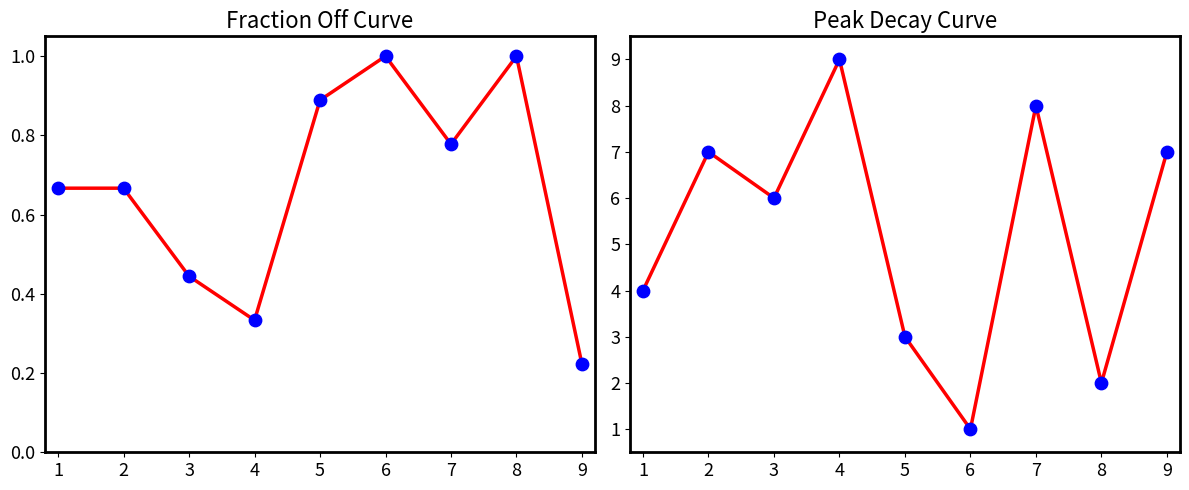

Which series reaches the minimum Y coordinate?

col_4